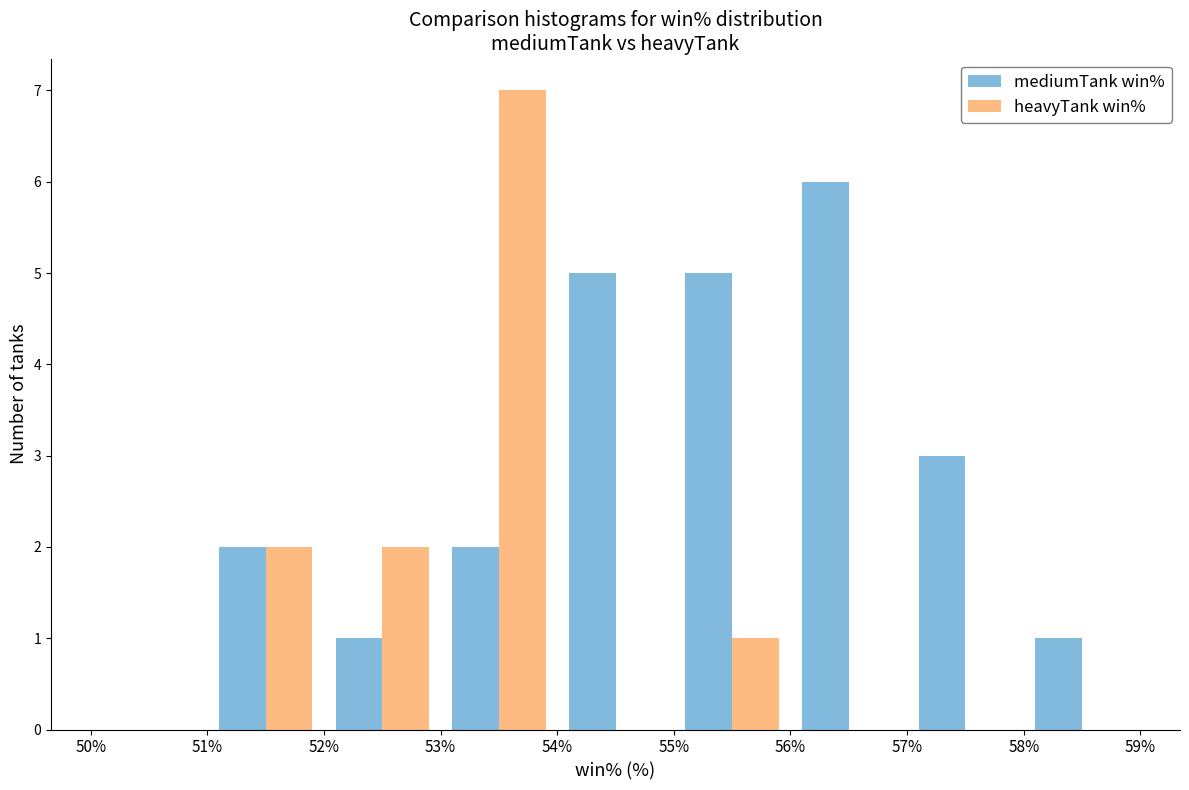

What is the height of the mediumTank win% bar covering 52% to 53% on the x-axis? The values are not printed on the chart, so give them approximately, as read against the axis.

1